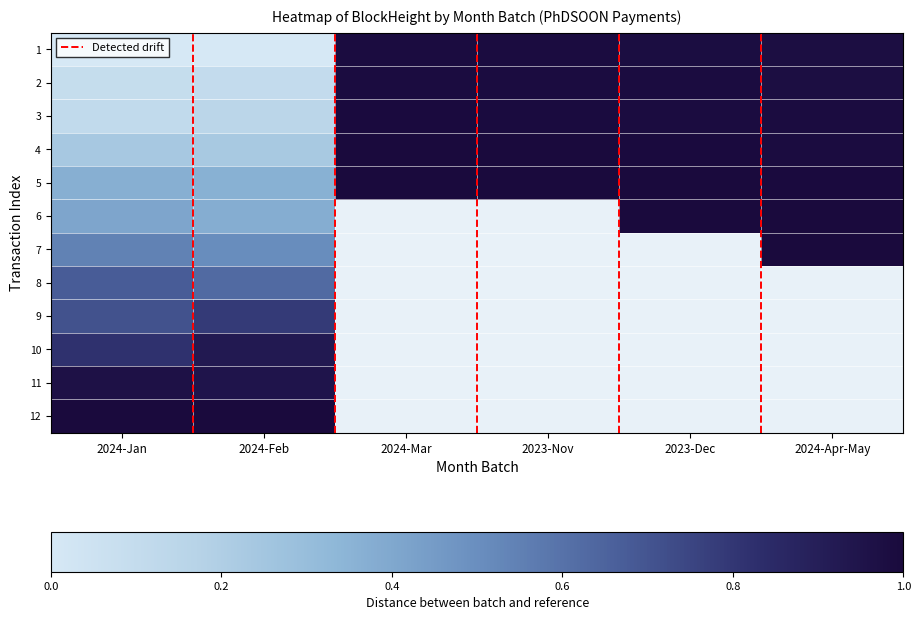

What is the minimum value for 2?

0.1